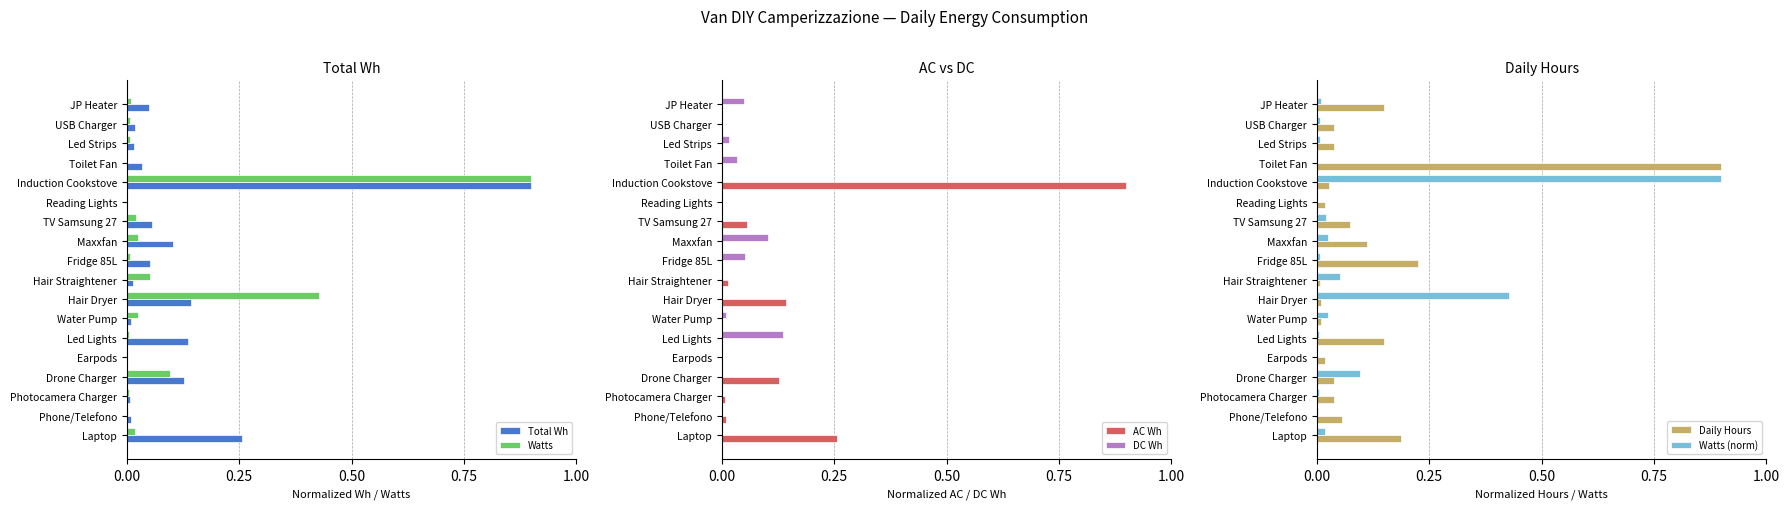

Is it true that Watts equals 0.0 at Led Lights?

True